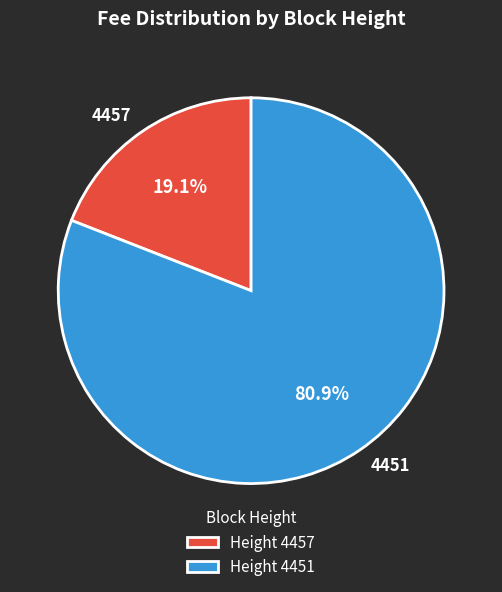

How many slices are in this pie chart?

2